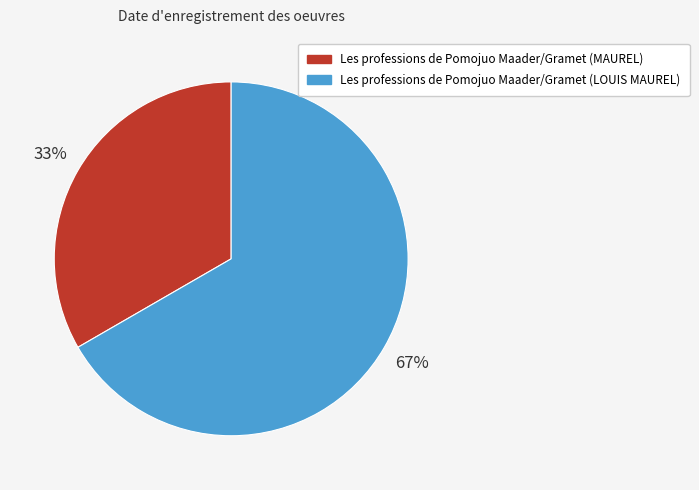

Count the number of slices in the pie.

2